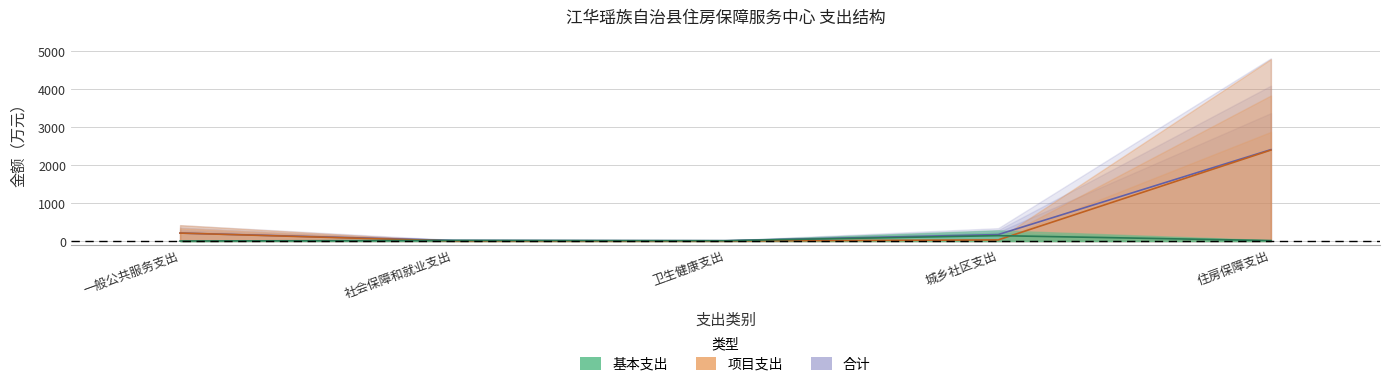

How many data points in 合计 are less than 169?

2